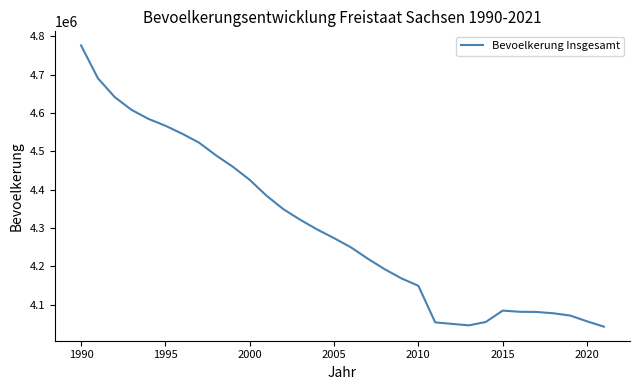

Is this an area chart (filled region under the line)?

No